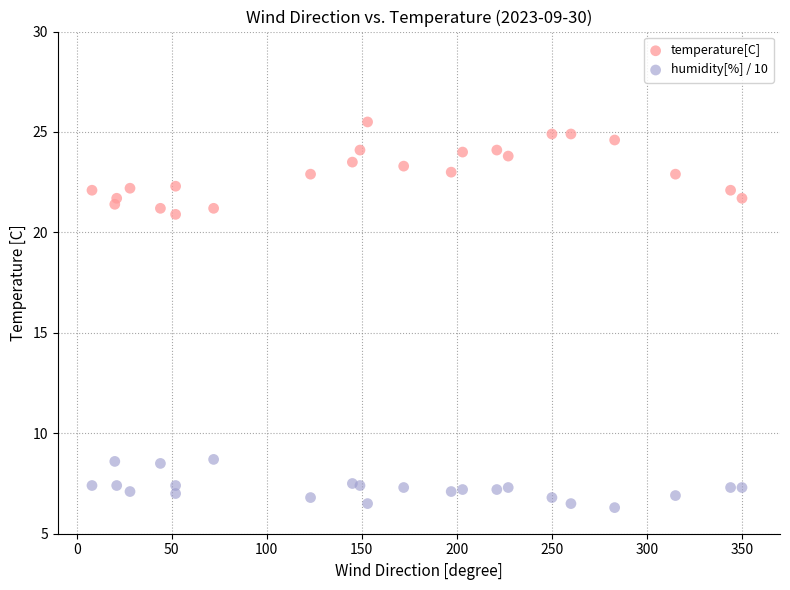

Across all series, what Y value is closest to 15?

20.9